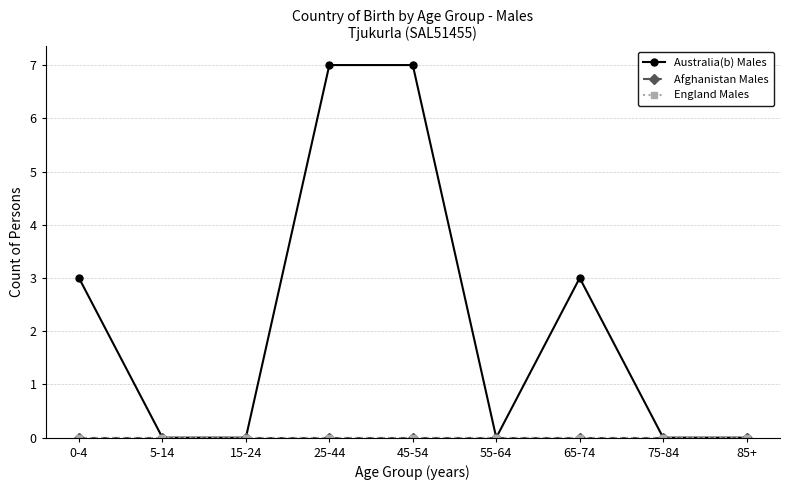

Rank the categories by Afghanistan Males value from highest to lowest.

0-4, 5-14, 15-24, 25-44, 45-54, 55-64, 65-74, 75-84, 85+